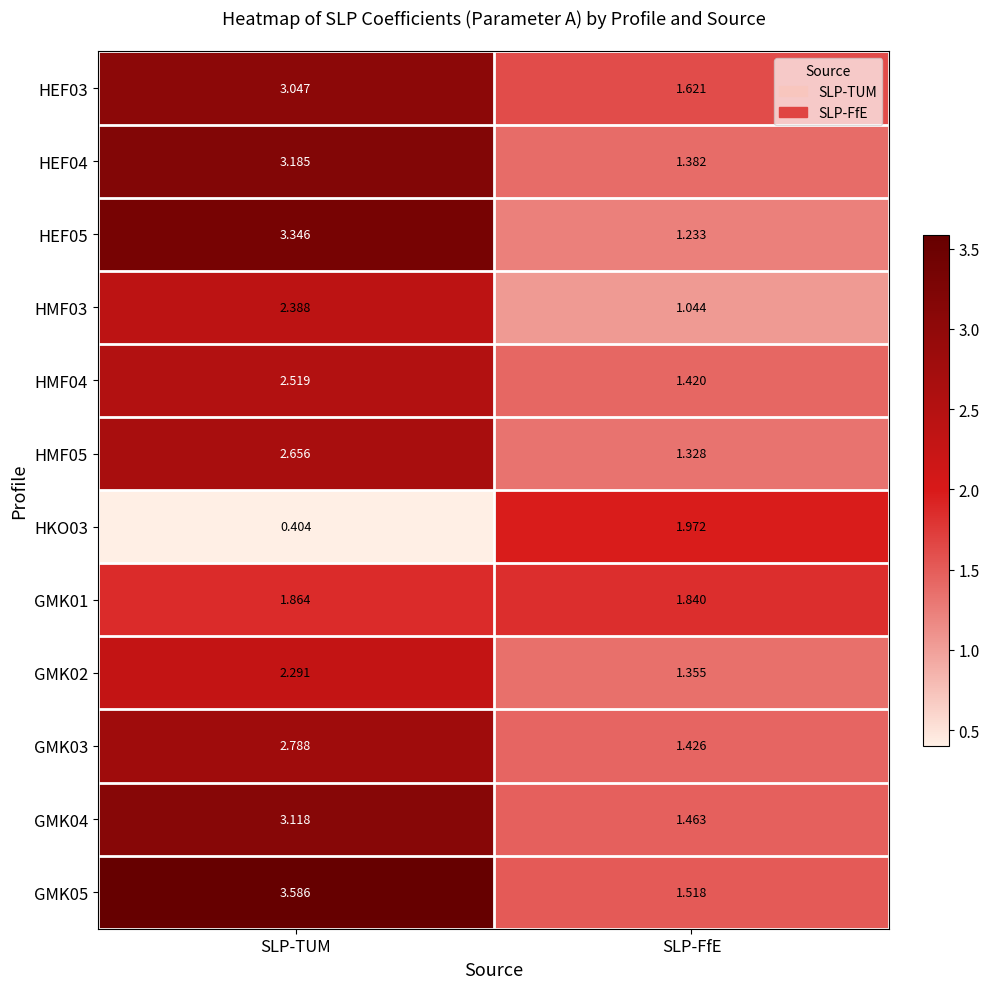

Where is HMF03 nearest to the value 1?

SLP-FfE